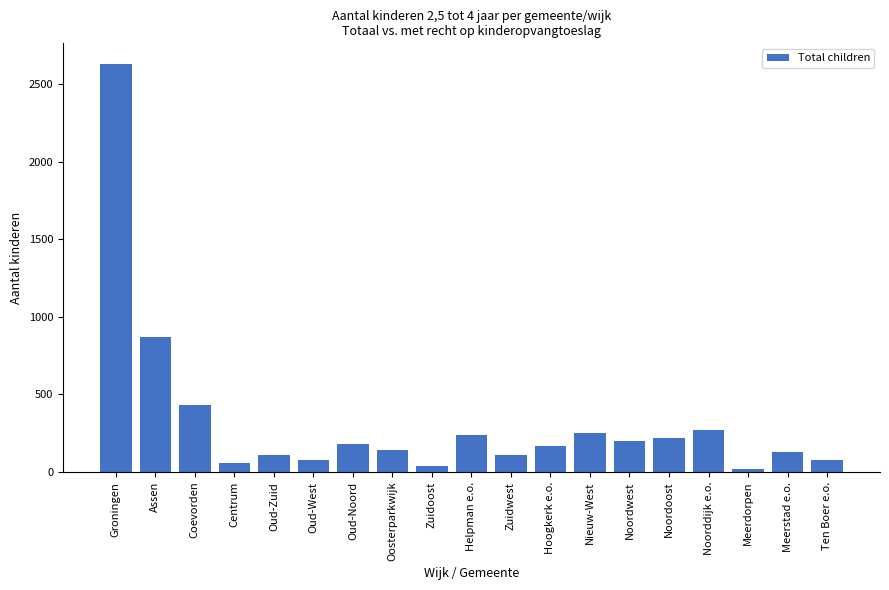

What is the smallest value displayed?

20